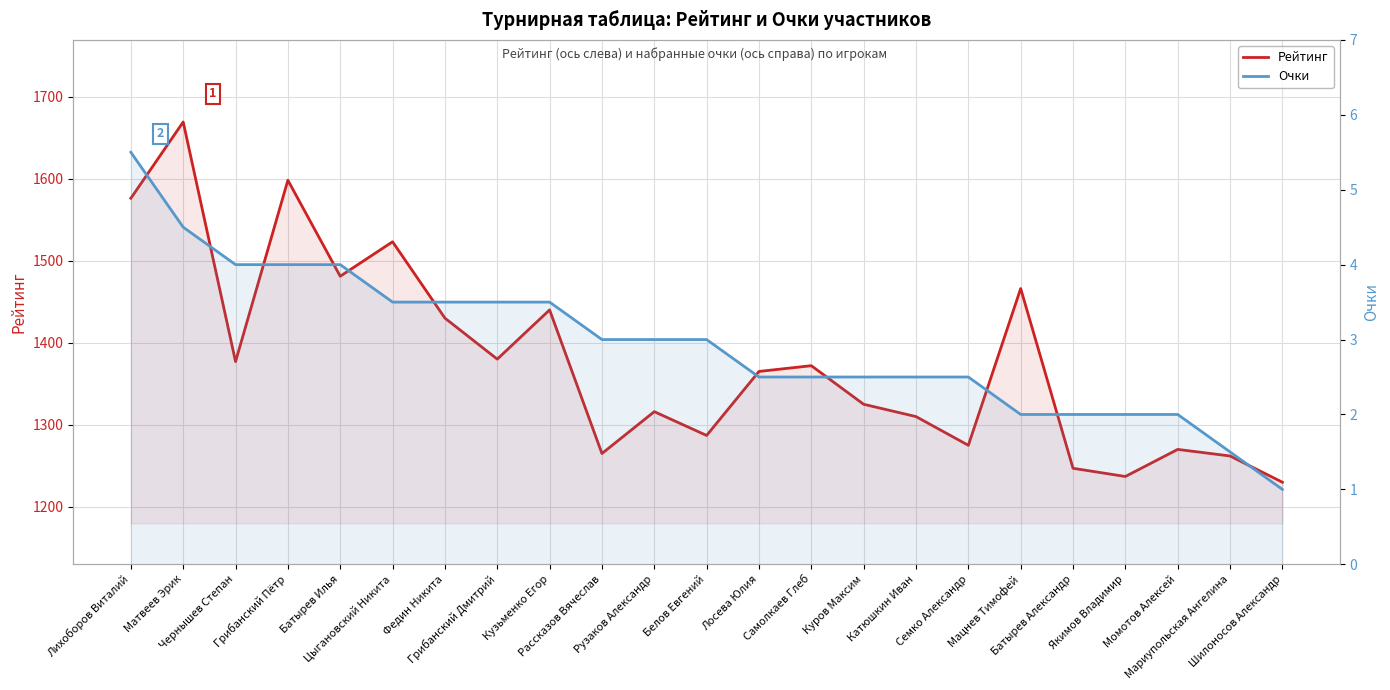

At Федин Никита, list the series in order from smallest to largest.

Очки, Рейтинг